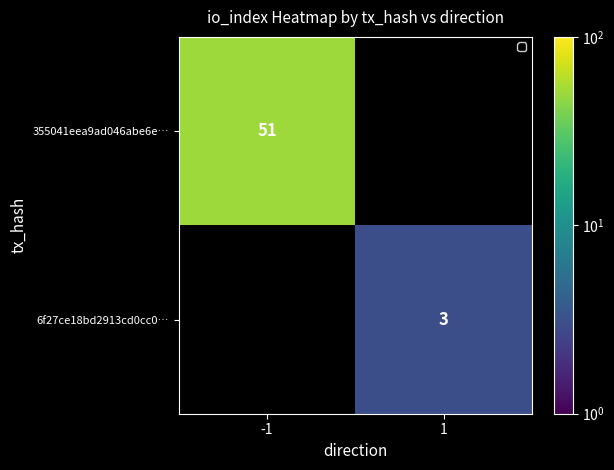

The value of 6f27ce18bd2913cd0cc0… at 1 is 2. True or false?

False